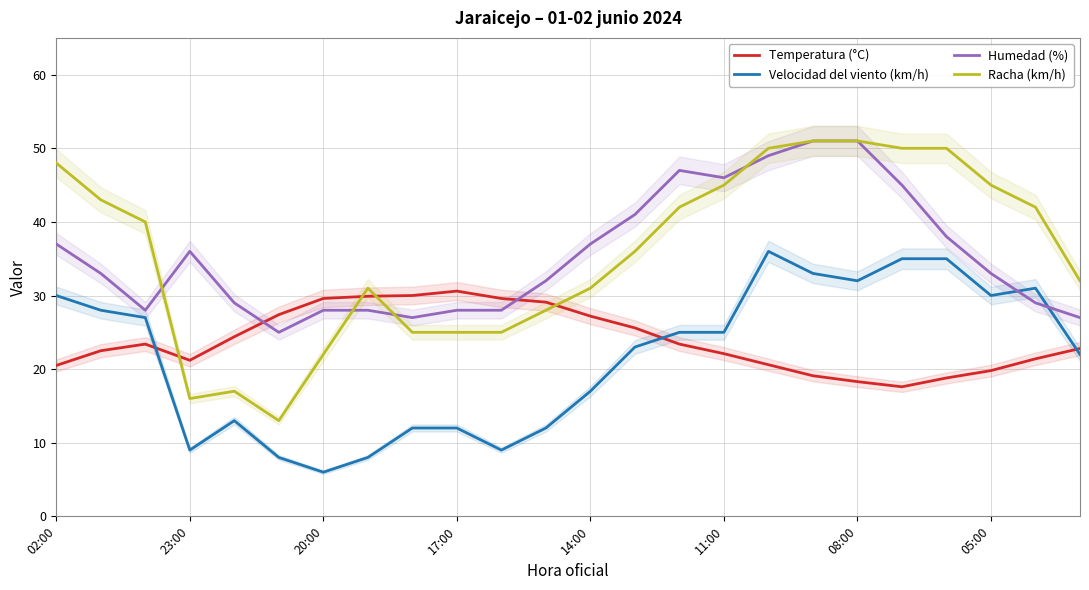

Rank the series by their maximum value, from lowest to highest.

Temperatura (°C), Velocidad del viento (km/h), Humedad (%), Racha (km/h)